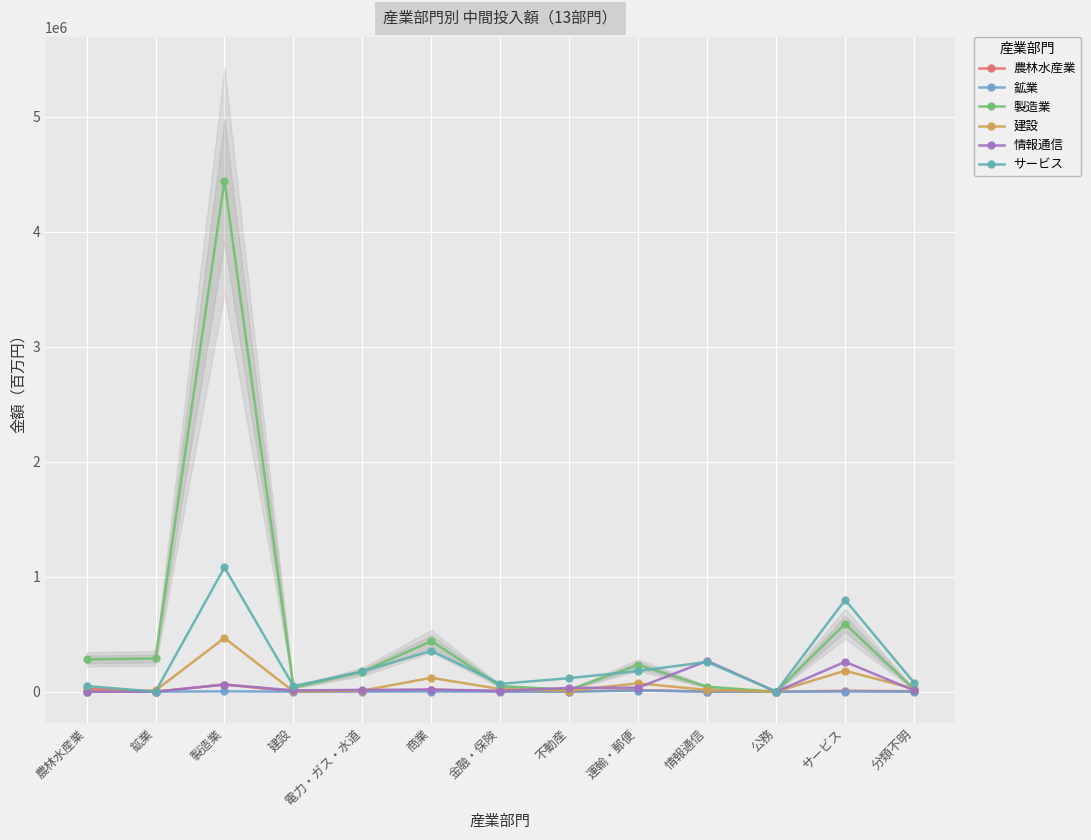

What are all the series names shown in the legend?

農林水産業, 鉱業, 製造業, 建設, 情報通信, サービス